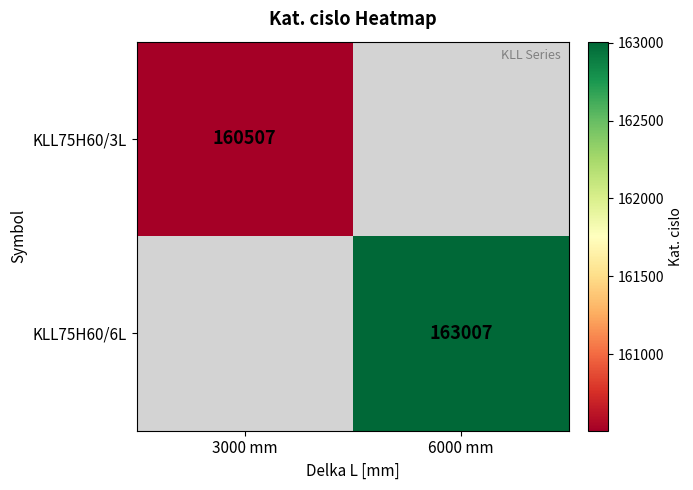

The KLL75H60/3L series shows 239099 at 3000 mm. True or false?

False